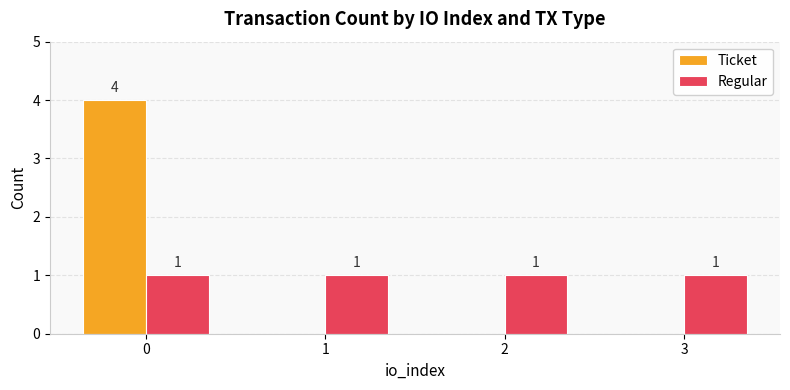

What is the average value of the Ticket series?

1